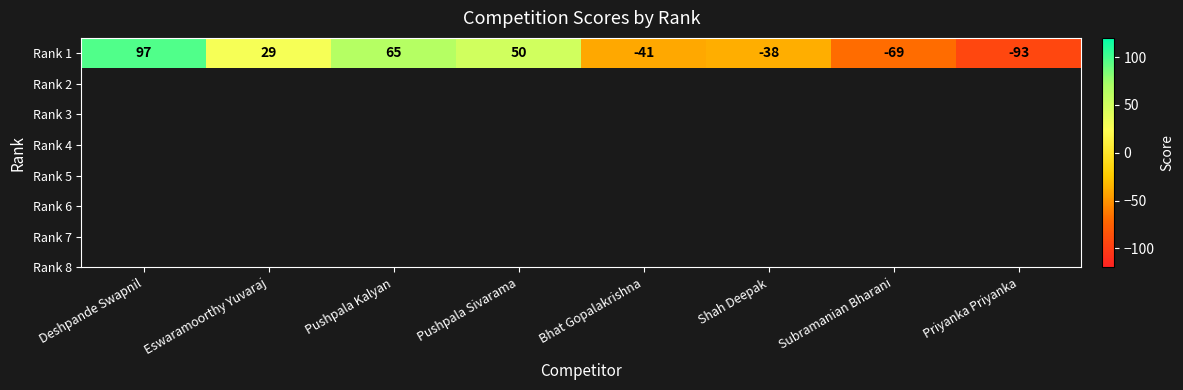

How many data points are above 29?

3